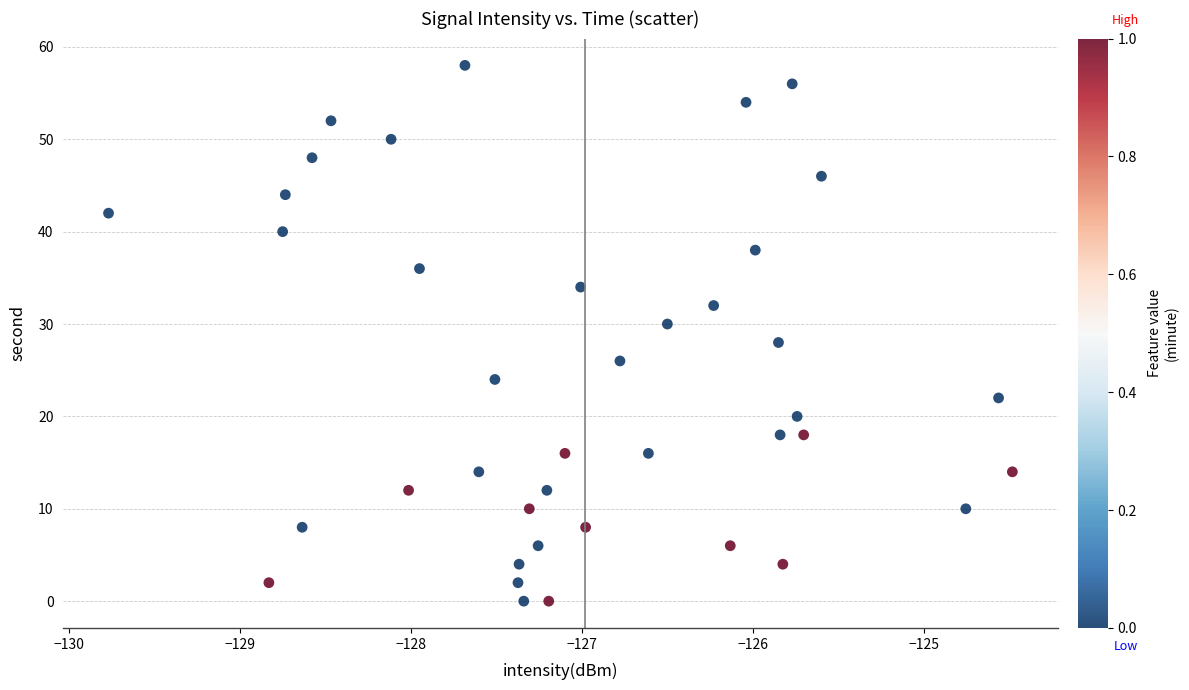

What is the range of Y values (max minus min)?

58